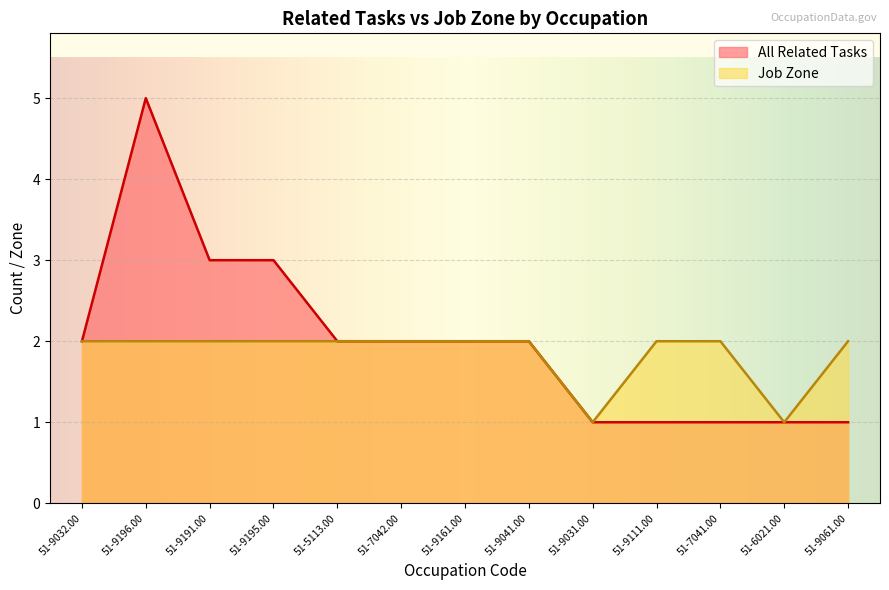

True or false: All Related Tasks and Job Zone intersect in this chart.

False